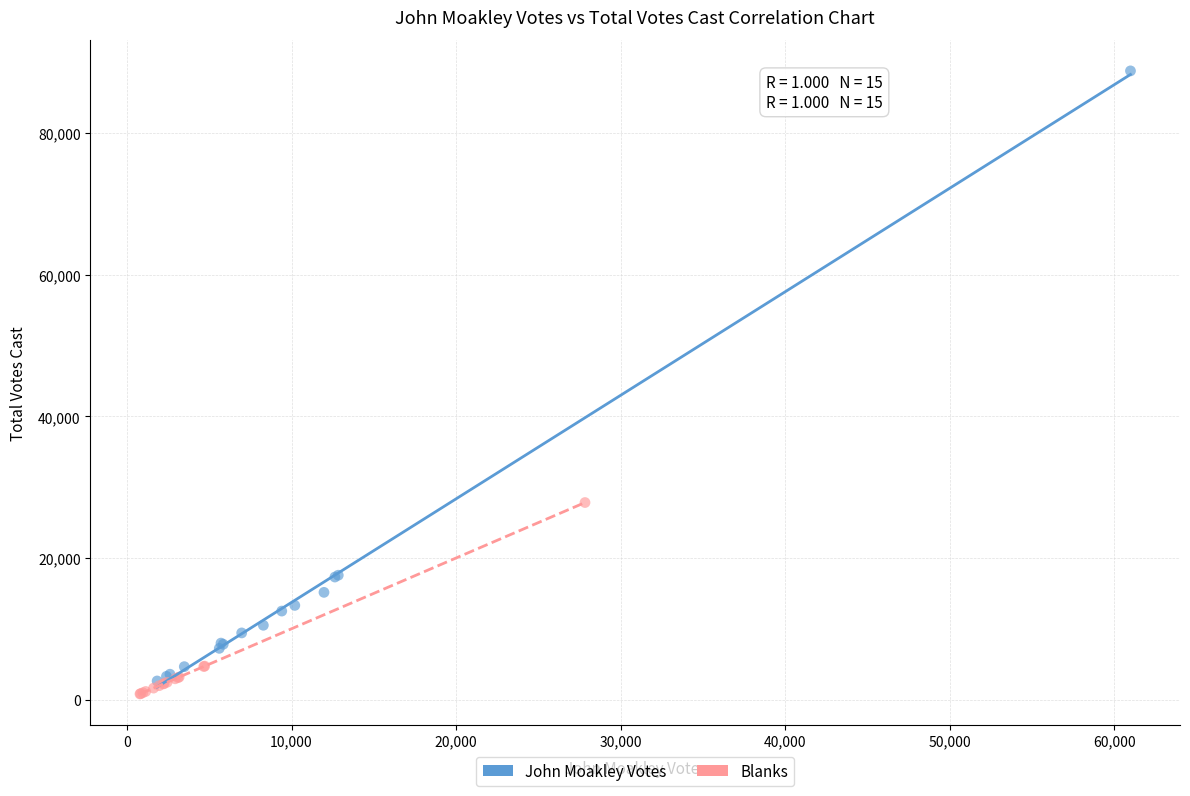

Which series has the largest Y range (max minus min)?

John Moakley Votes